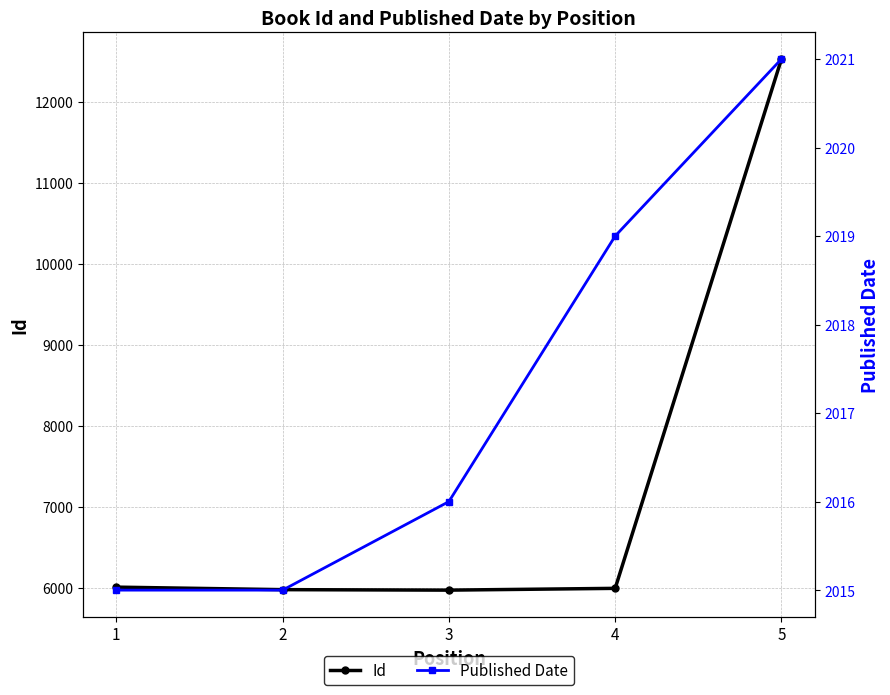

Which series has the largest total across all categories?

Id